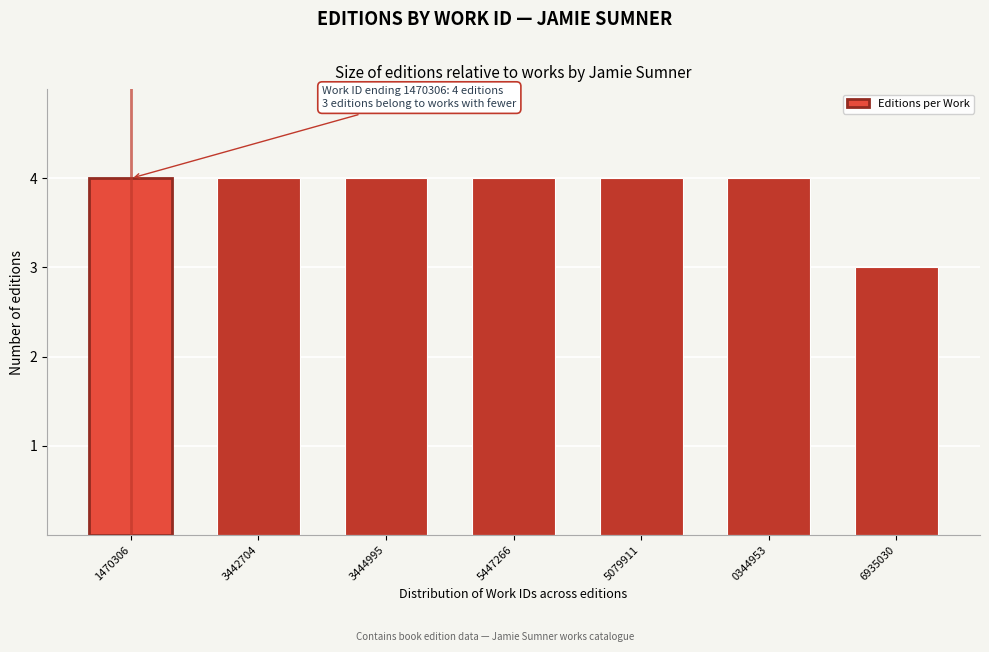

Reading right to left, transcribe all the data shown in this chart.

3	4	4	4	4	4	4